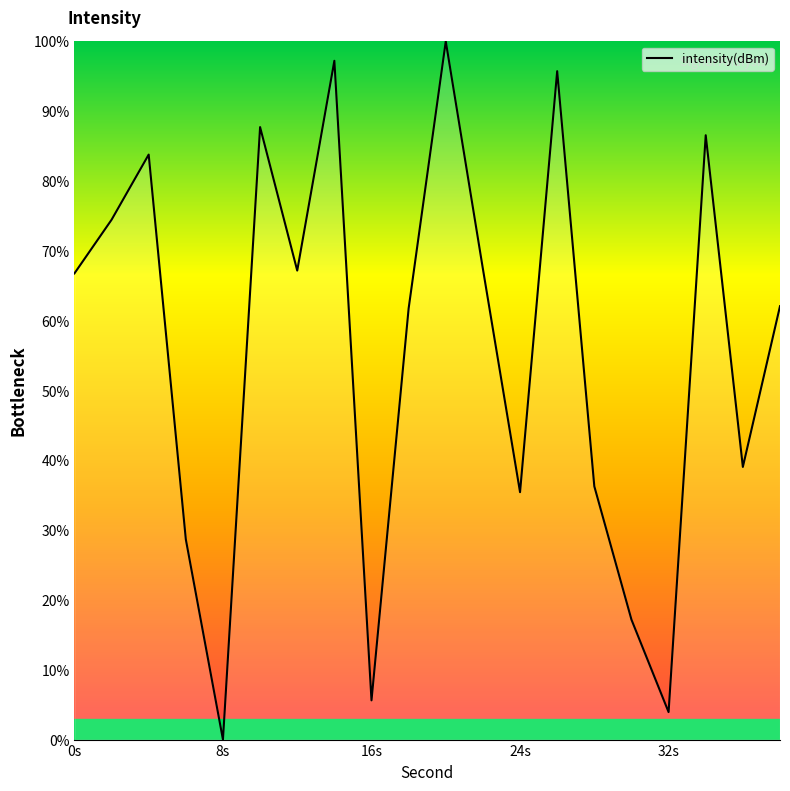

What is the greatest value displayed?

100.0